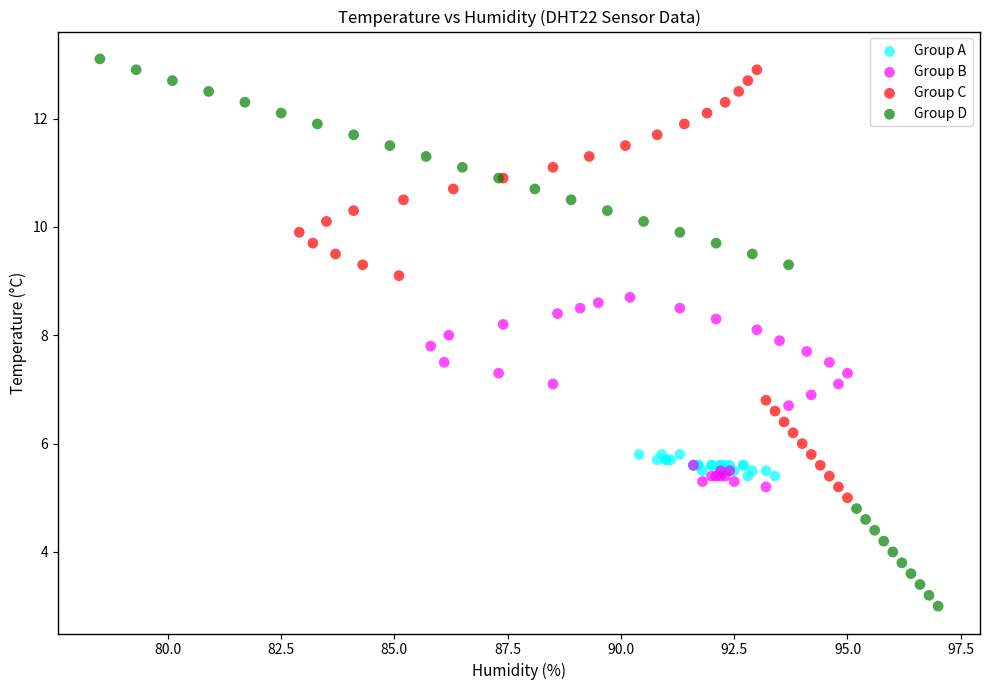

Which series contains the lowest Y value?

Group D